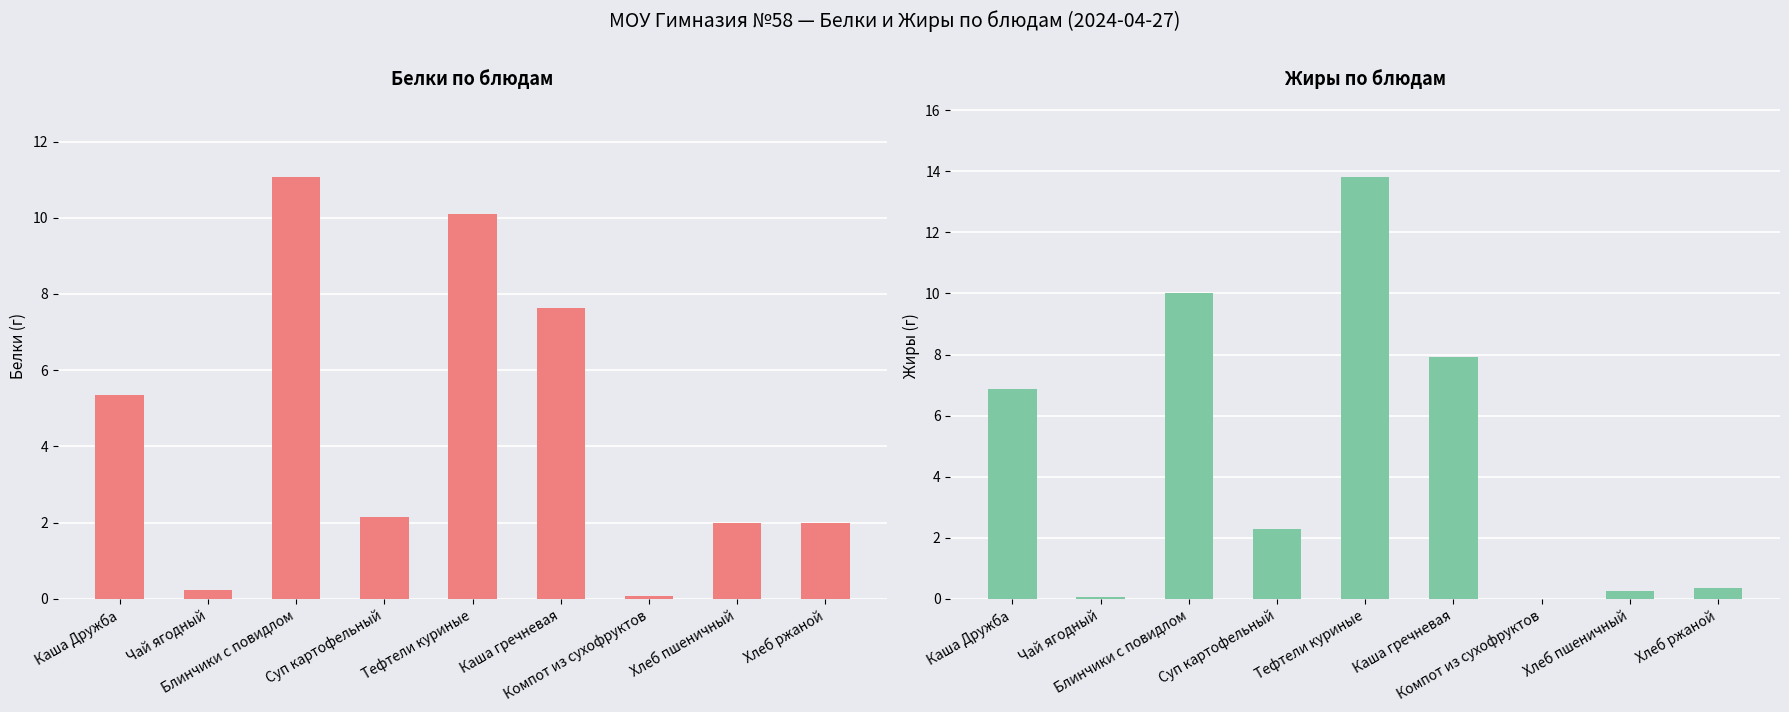

What is the spread (max minus min) of values at Хлеб ржаной?

1.6